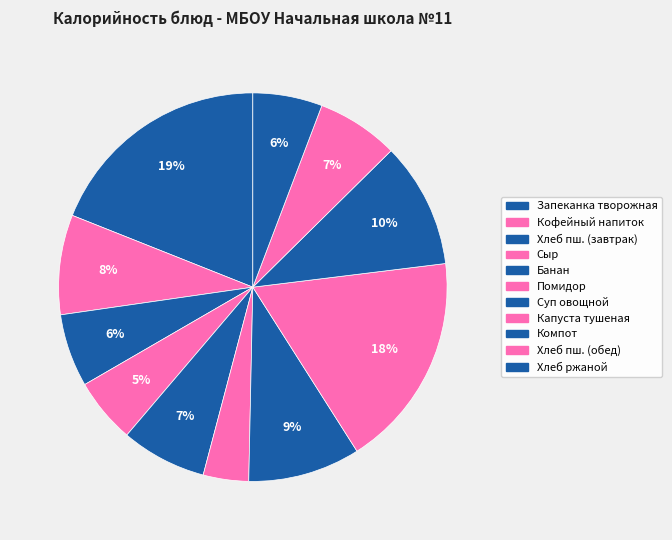

How many segments does this pie chart have?

11